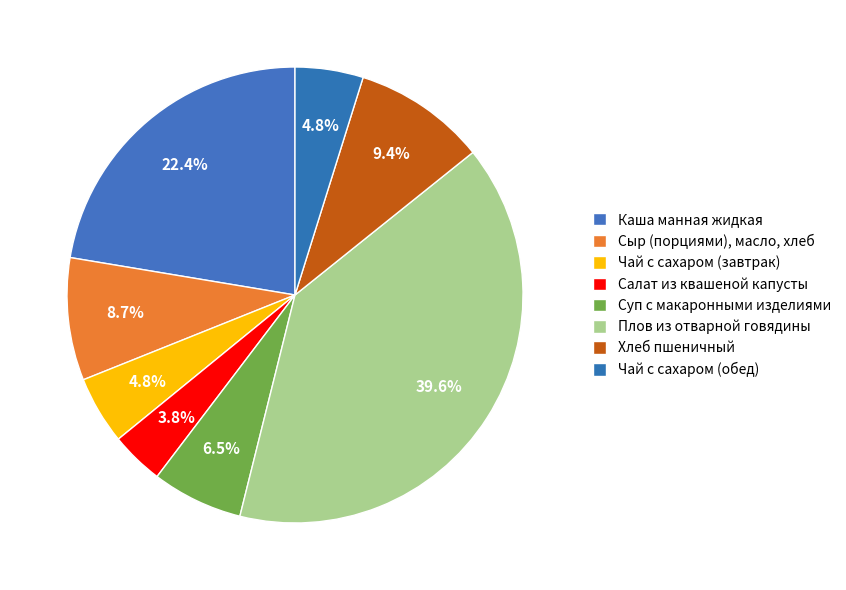

Which slice is the largest?

Плов из отварной говядины